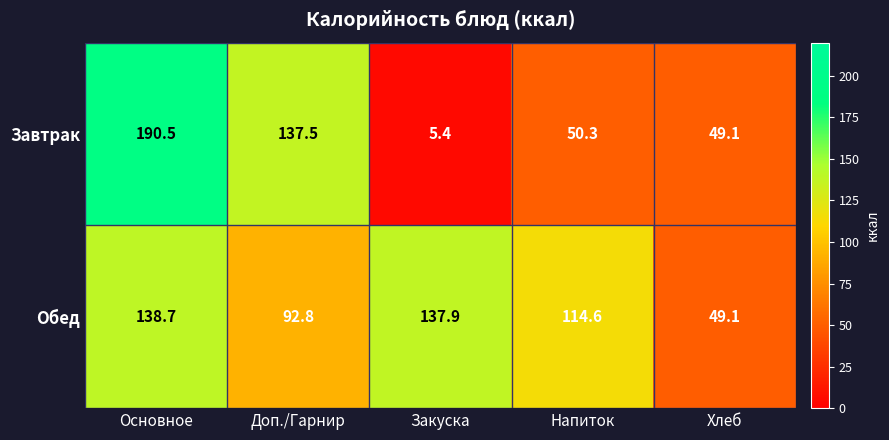

Reading left to right, what are all the values shown in this chart?

Завтрак: 190.5	137.5	5.4	50.3	49.1
Обед: 138.7	92.8	137.9	114.6	49.1